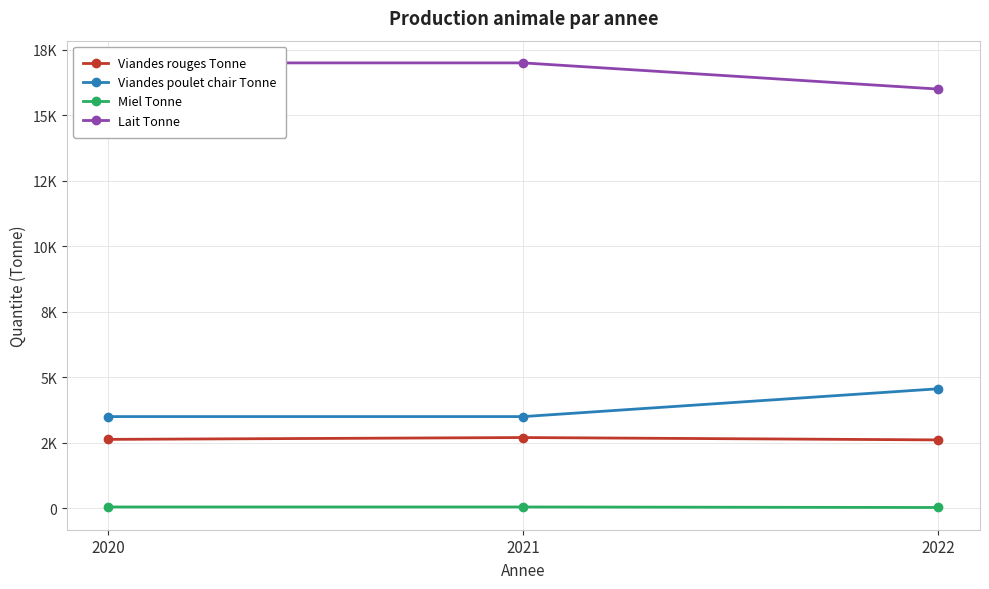

What are all the series names shown in the legend?

Viandes rouges Tonne, Viandes poulet chair Tonne, Miel Tonne, Lait Tonne